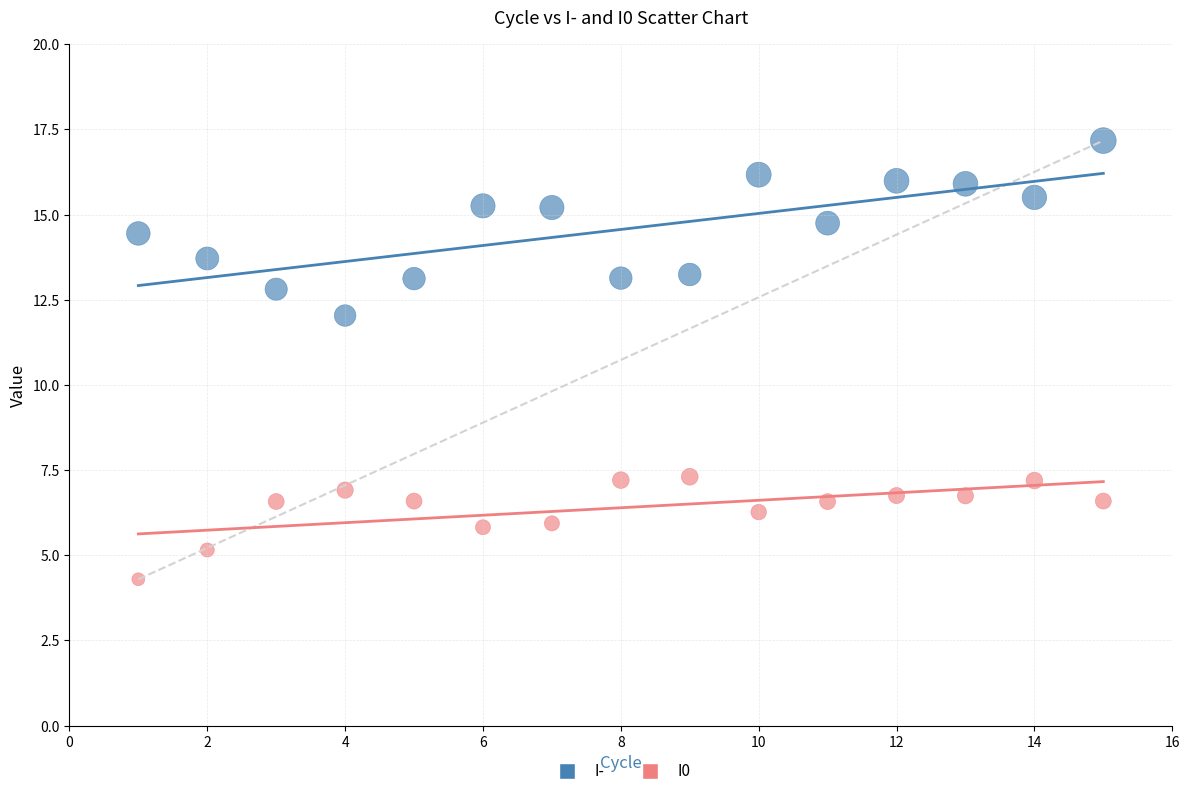

What are all the series names shown in the legend?

I-, I0